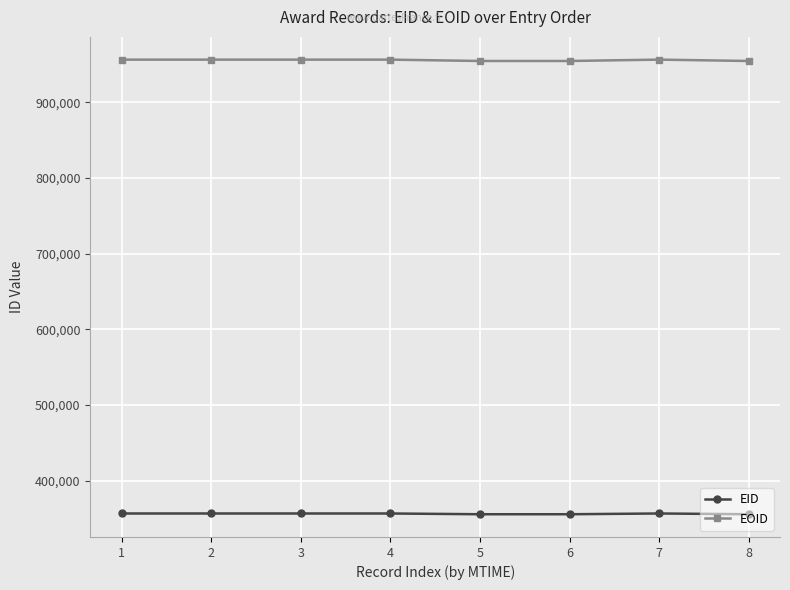

True or false: EID has more than 1 points higher than both neighbors.

True